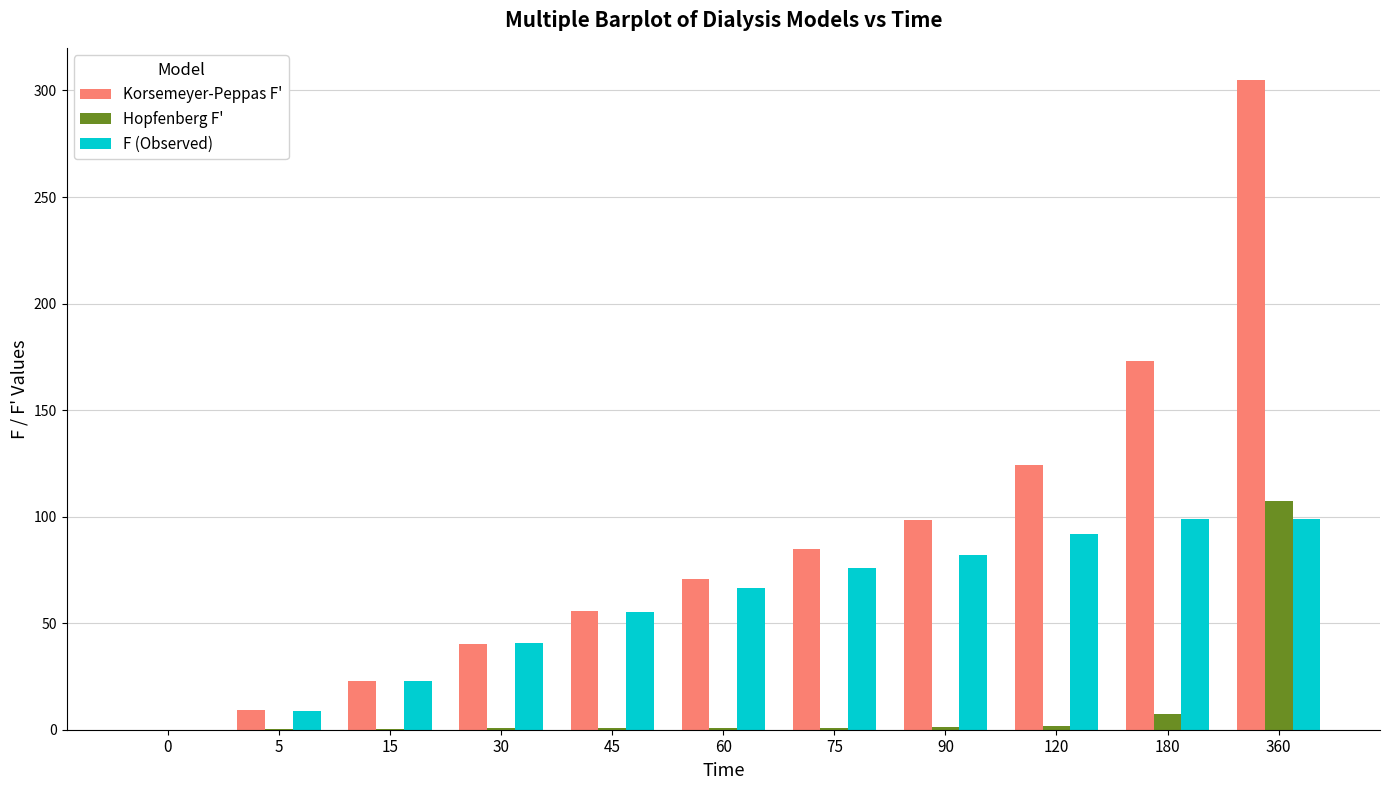

The value of Korsemeyer-Peppas F' at 180 is 173.1. True or false?

True